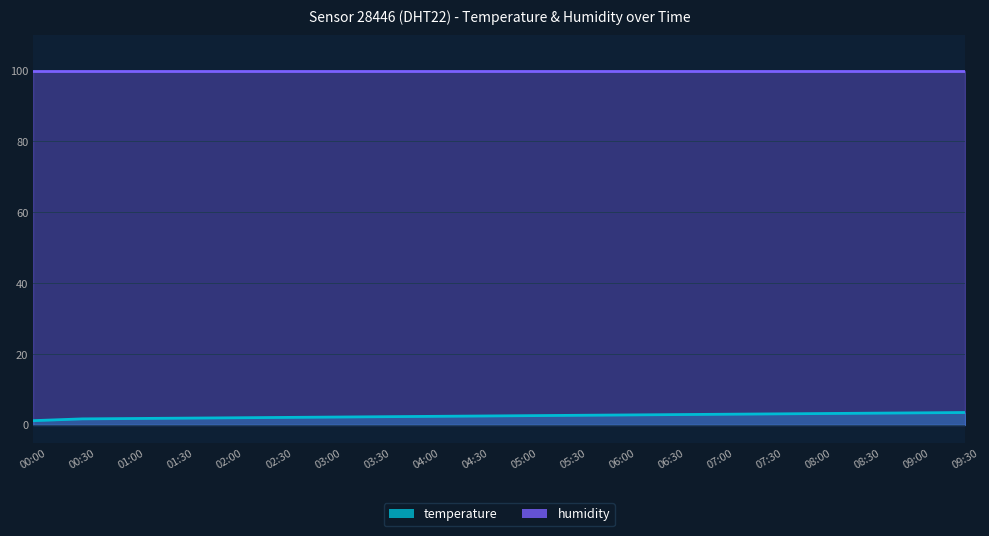

True or false: humidity and temperature intersect in this chart.

False